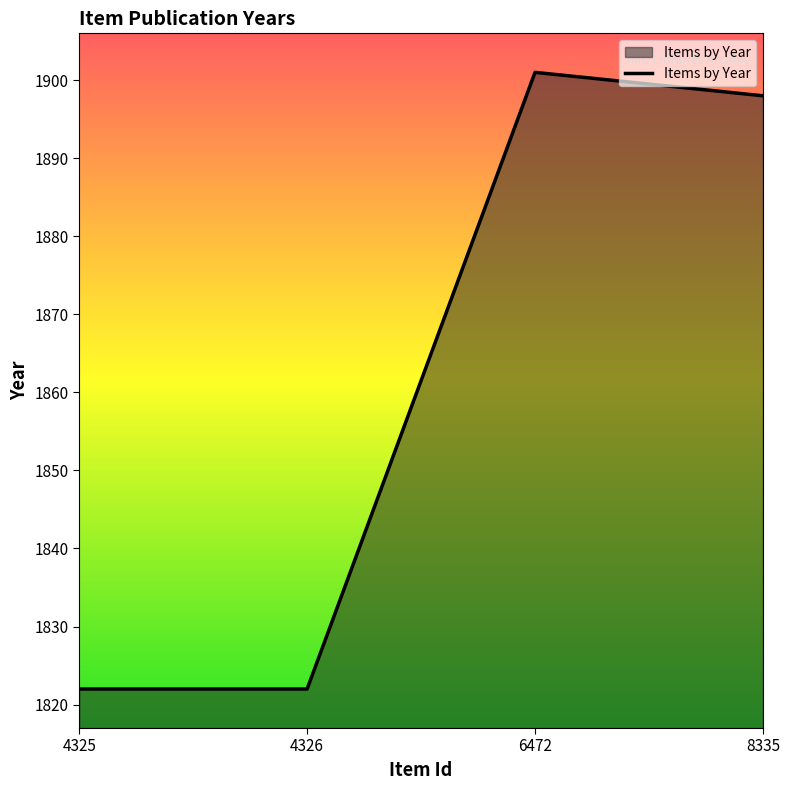

True or false: the data has more than 1 interior local peaks.

False